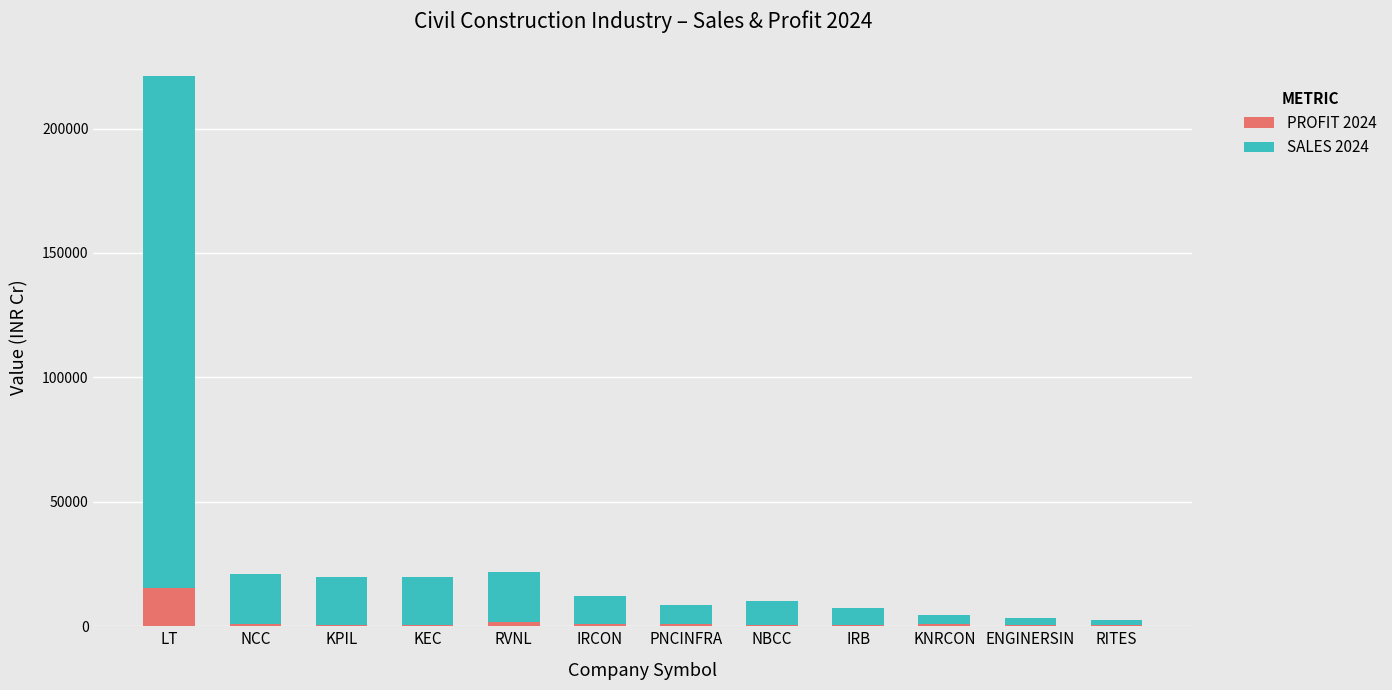

At which label does PROFIT 2024 reach its peak?

LT